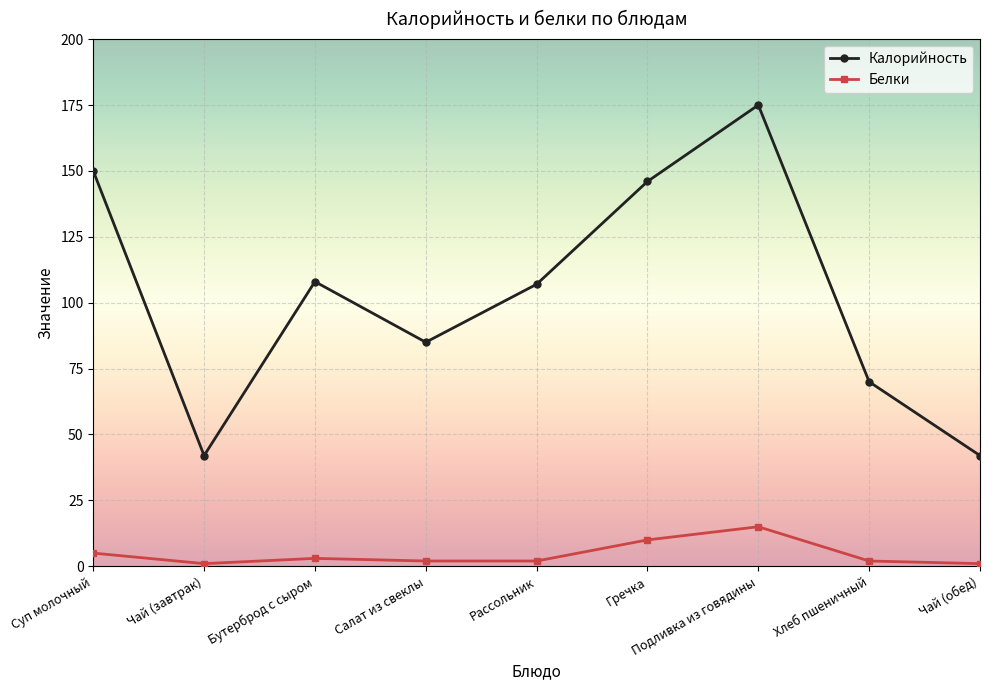

List the series in order of their overall mean, highest first.

Калорийность, Белки